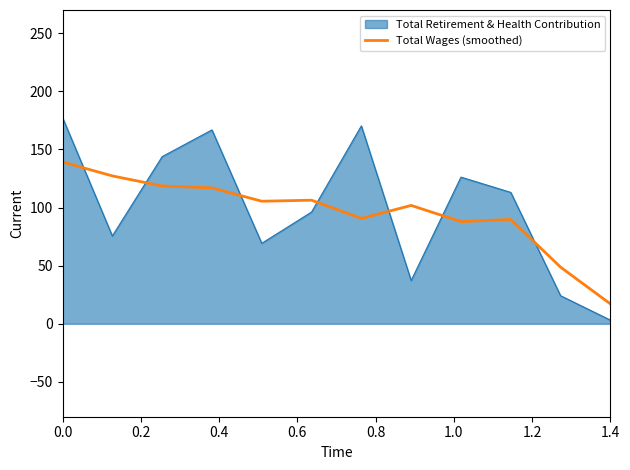

How many times do Total Retirement & Health Contribution and Total Wages (smoothed) cross each other?

7